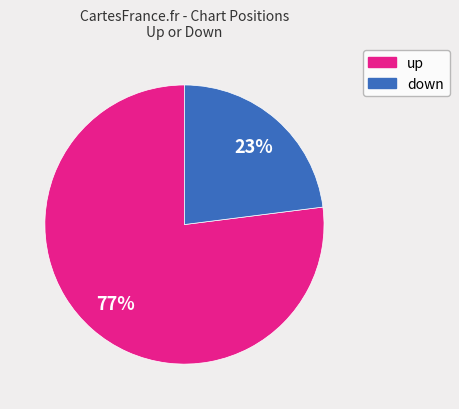

What is the ratio of the value at up to the value at down?

3.3